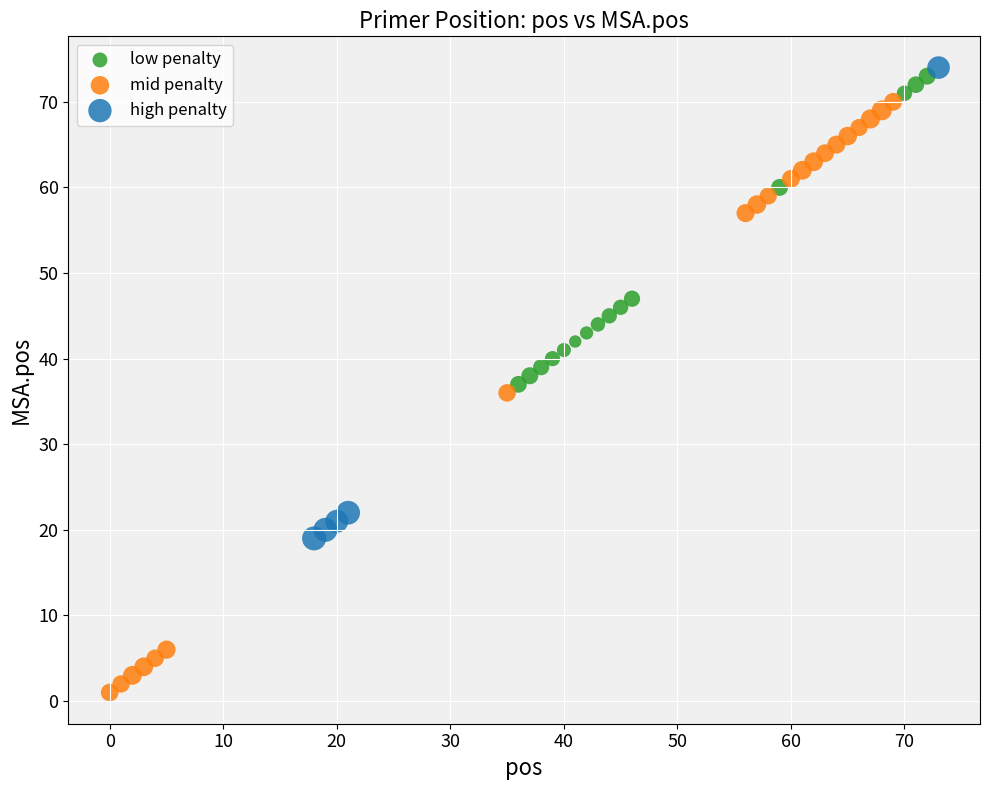

Which series contains the lowest Y value?

mid penalty